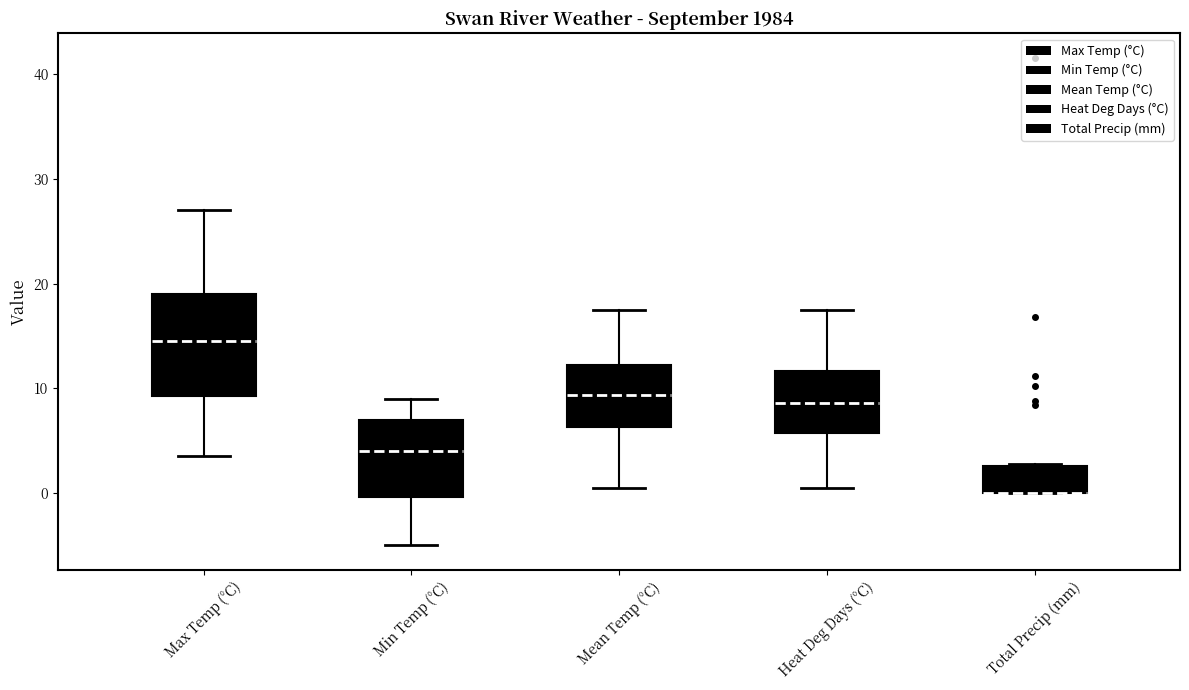

Reading left to right, read every box against the y-axis: the position of its median line, the range the box covers, and the ends of its whiskers. The values are not printed on the chart, so give them approximately, as read against the axis.

Max Temp (°C): median 15, box 9 to 19, whiskers 4 to 27
Min Temp (°C): median 4, box 0 to 7, whiskers -5 to 9
Mean Temp (°C): median 9, box 6 to 12, whiskers 1 to 18
Heat Deg Days (°C): median 9, box 6 to 12, whiskers 1 to 18
Total Precip (mm): median 0 (drawn on the box's lower edge), box 0 to 3, whiskers 0 to 3